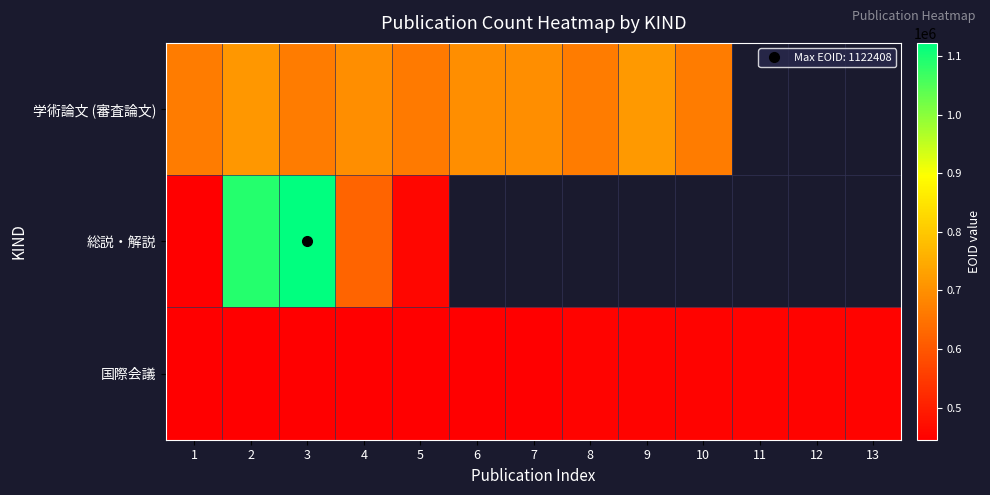

The 学術論文 (審査論文) series shows 951688.6 at 4. True or false?

False